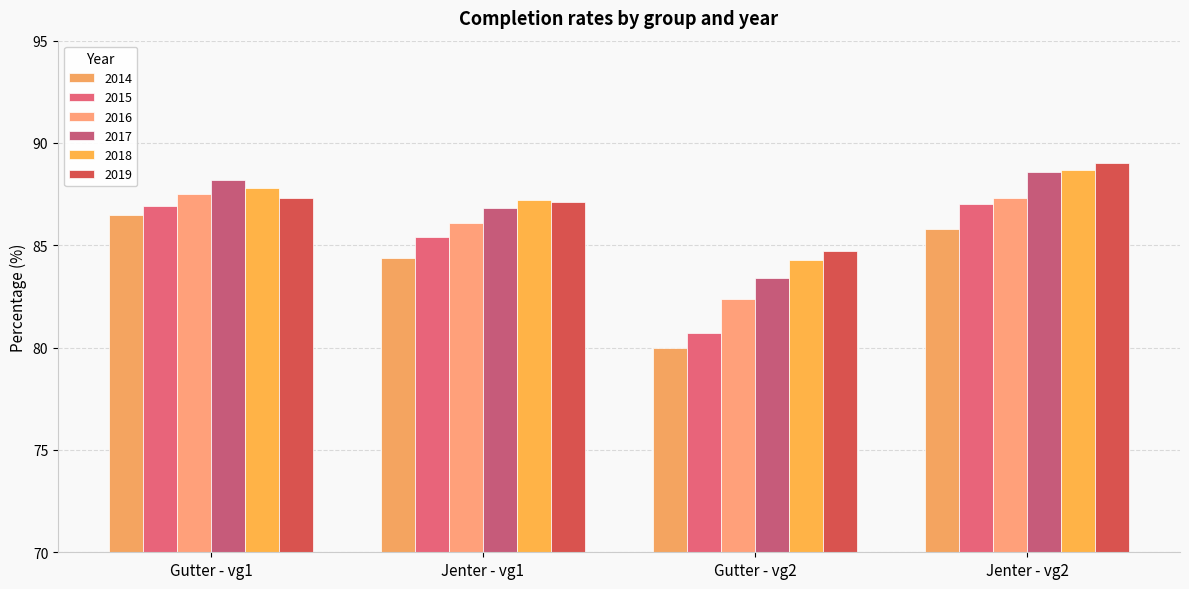

The 2019 series shows 89.0 at Jenter - vg2. True or false?

True